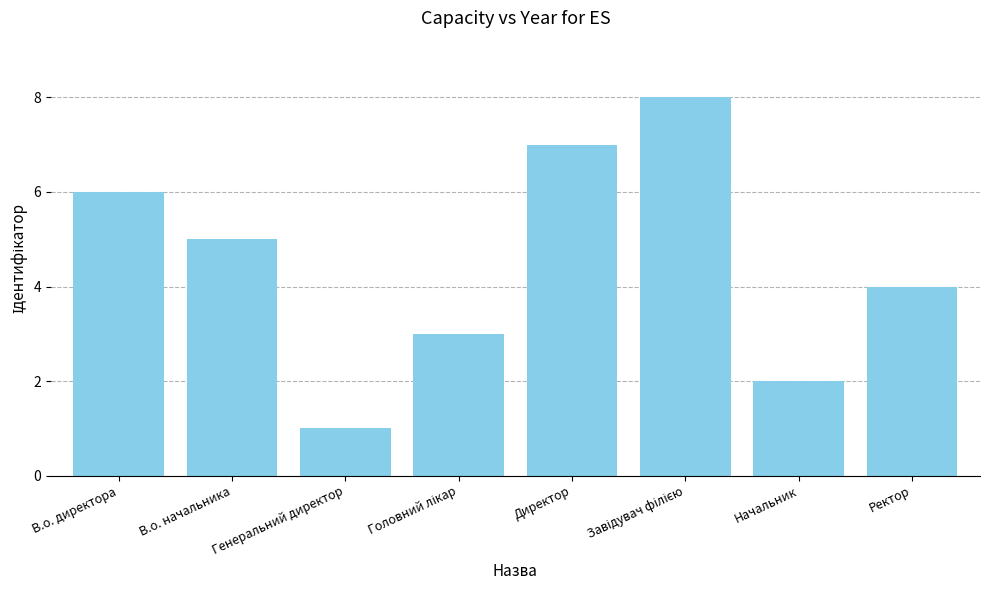

Reading left to right, transcribe all the data shown in this chart.

6	5	1	3	7	8	2	4